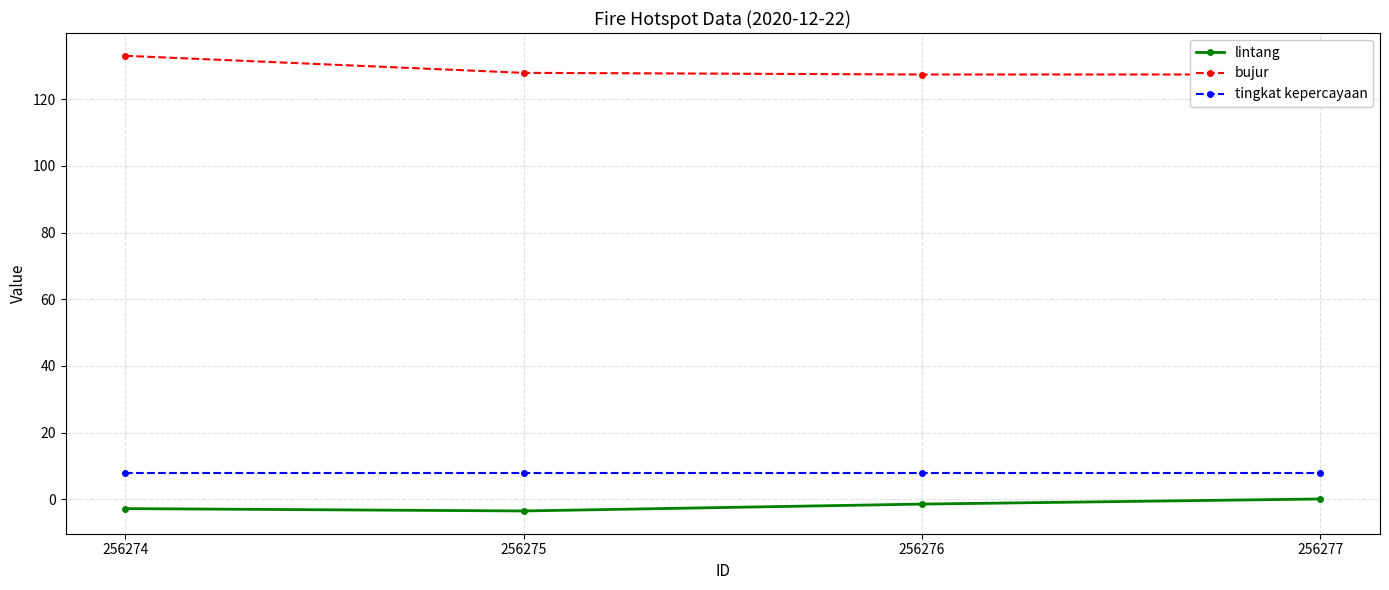

The tingkat kepercayaan series shows 2.3 at 256277. True or false?

False